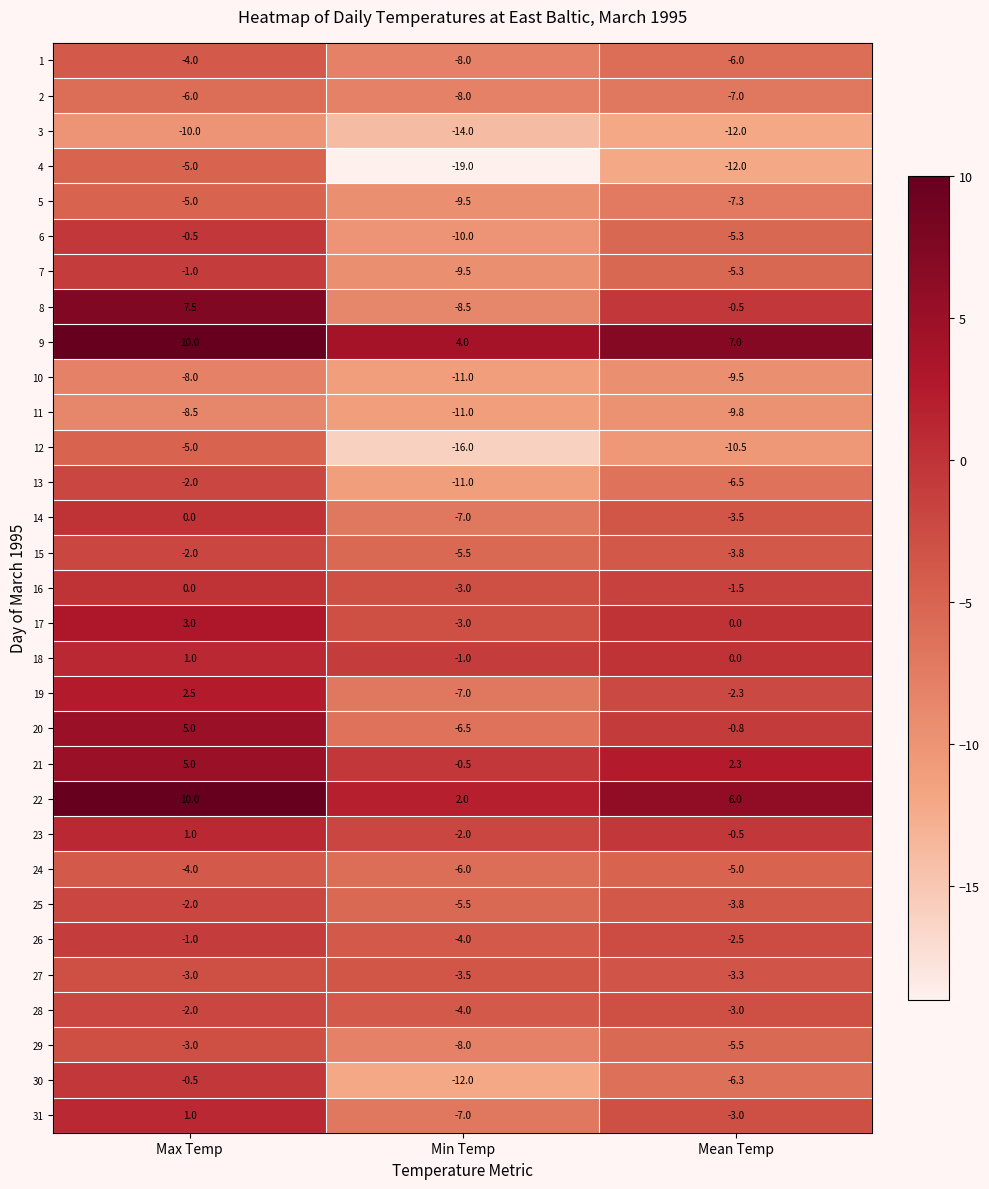

What is the difference between the highest and lowest values at Max Temp?

20.0